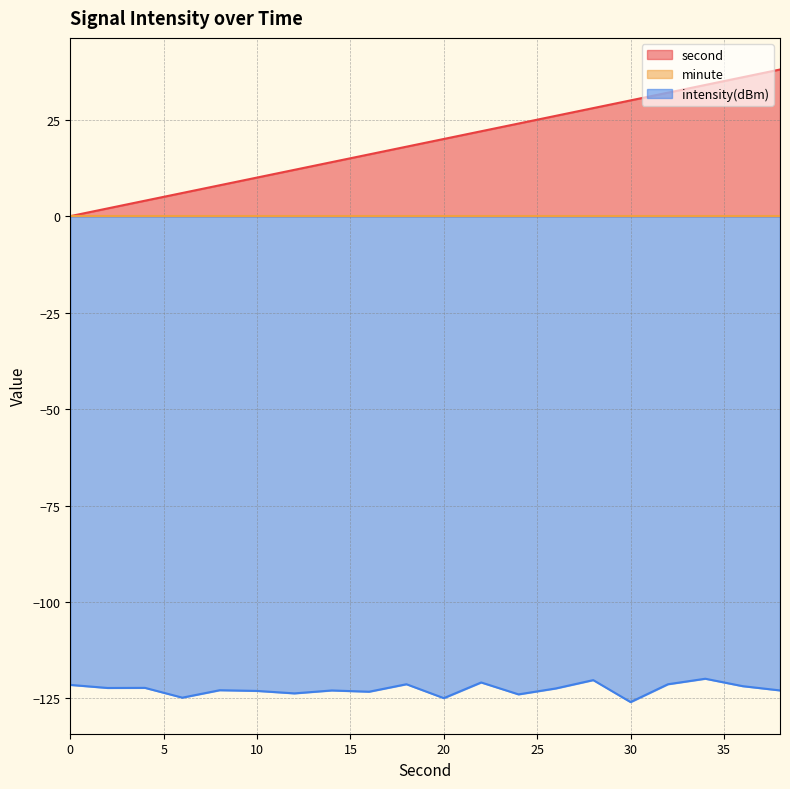

The second series shows 20.0 at 20. True or false?

True